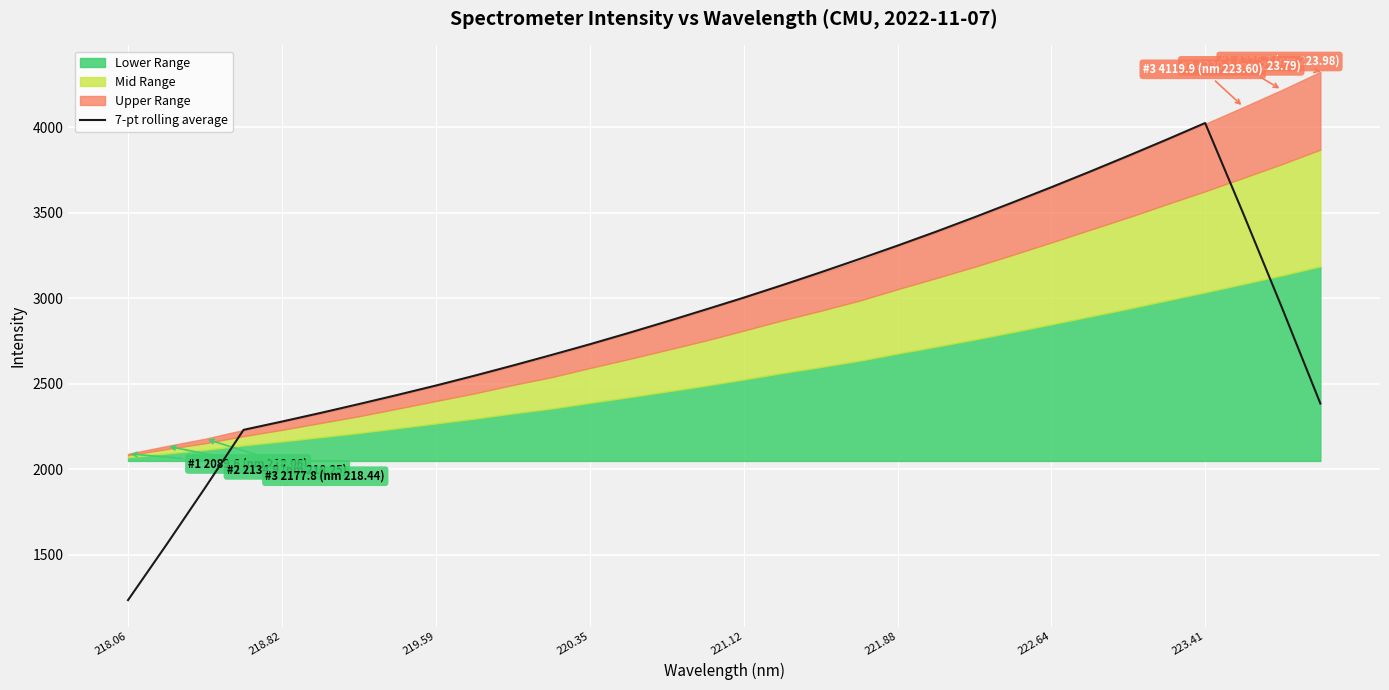

True or false: 7-pt rolling average has a value of 710.8 at 221.12.

False